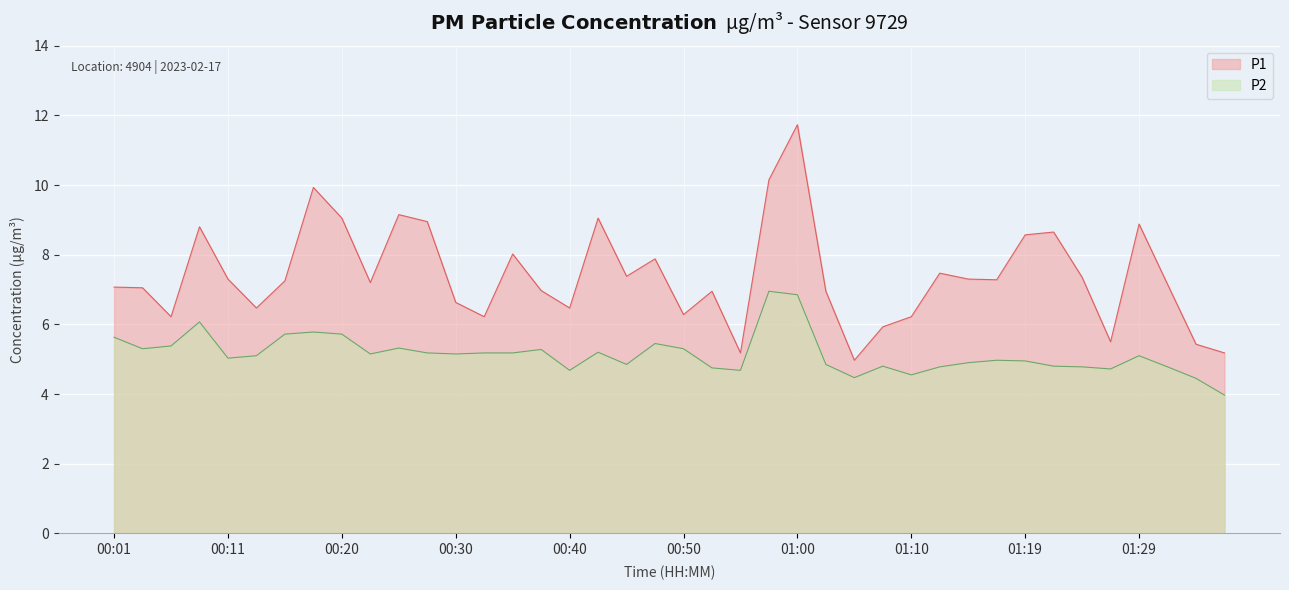

Reading left to right, extract all data points from this chart.

P1: 7.1	7.0	6.2	8.8	7.3	6.5	7.2	9.9	9.1	7.2	9.2	8.9	6.6	6.2	8.0	7.0	6.5	9.1	7.4	7.9	6.3	7.0	5.2	10.2	11.7	7.0	5.0	5.9	6.2	7.5	7.3	7.3	8.6	8.7	7.3	5.5	8.9	7.2	5.4	5.2
P2: 5.6	5.3	5.4	6.1	5.0	5.1	5.7	5.8	5.7	5.2	5.3	5.2	5.2	5.2	5.2	5.3	4.7	5.2	4.8	5.5	5.3	4.8	4.7	7.0	6.8	4.8	4.5	4.8	4.5	4.8	4.9	5.0	5.0	4.8	4.8	4.7	5.1	4.8	4.5	4.0